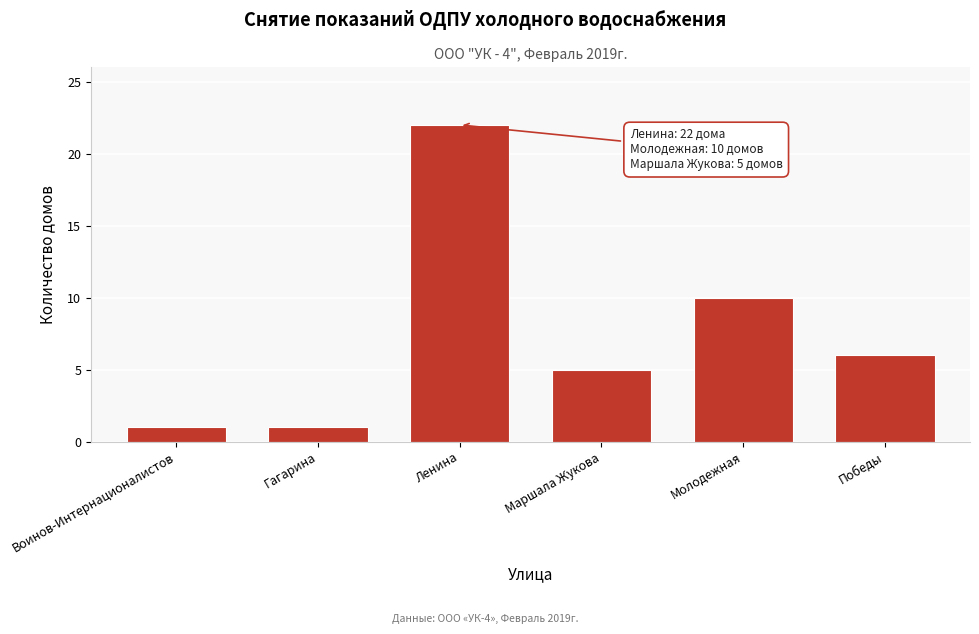

Reading left to right, list all the values displayed in this chart.

Воинов-Интернационалистов=1	Гагарина=1	Ленина=22	Маршала Жукова=5	Молодежная=10	Победы=6